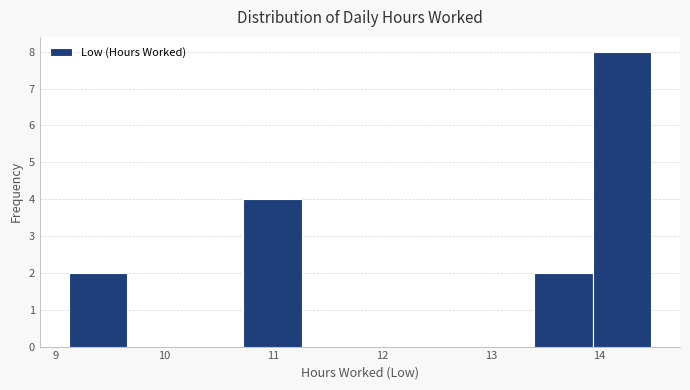

Reading left to right, list every bar in this chart as the range it spans on the x-axis followed by its height. Neither the bar edges nor the heights are printed on the chart, so give them approximately, as read against the axes.

9.1 to 9.7: 2
9.7 to 10.2: 0
10.2 to 10.7: 0
10.7 to 11.3: 4
11.3 to 11.8: 0
11.8 to 12.3: 0
12.3 to 12.9: 0
12.9 to 13.4: 0
13.4 to 13.9: 2
13.9 to 14.5: 8